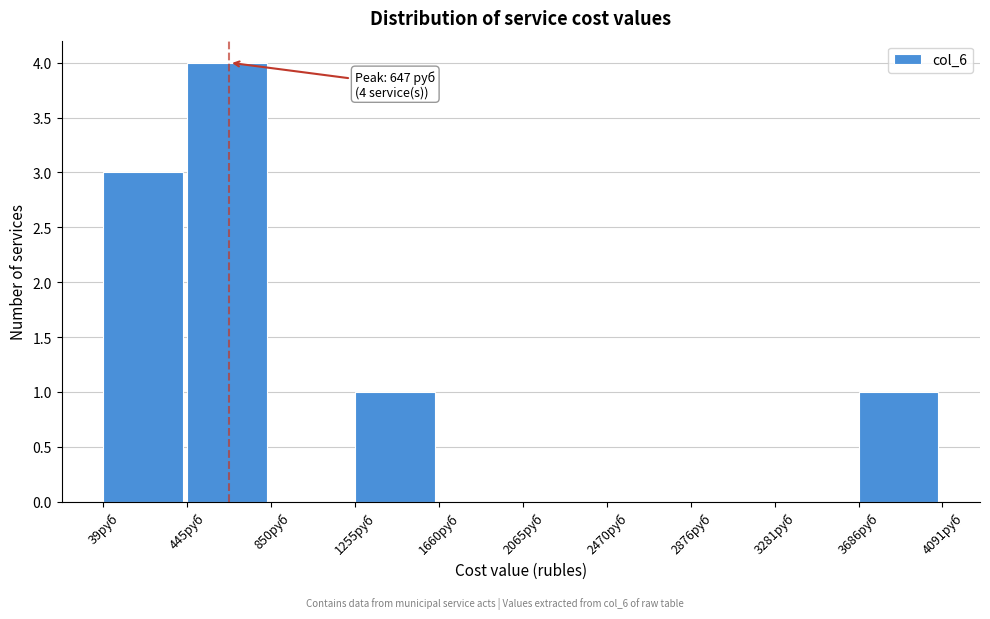

Which range on the x-axis has the tallest bar?

450 to 850